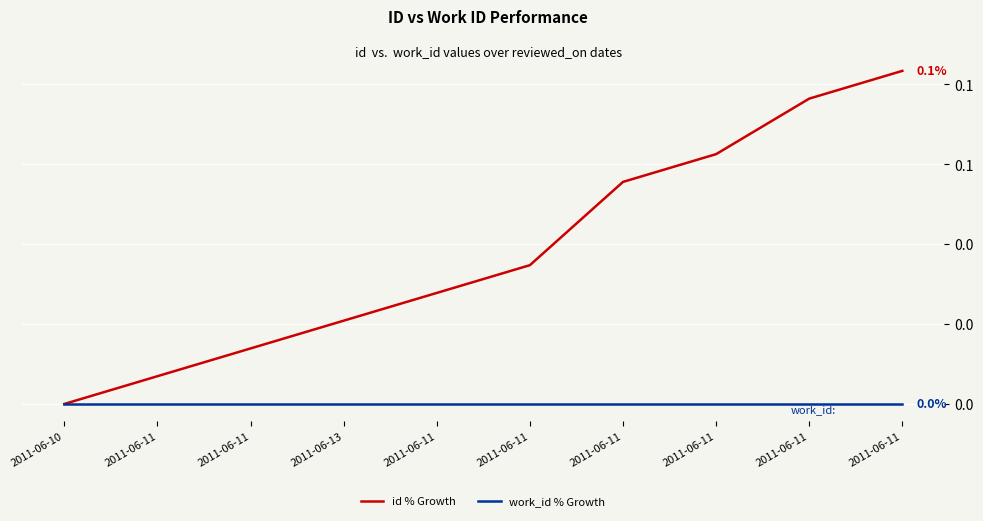

Is it true that id % Growth equals 0.1 at 2011-06-11?

True